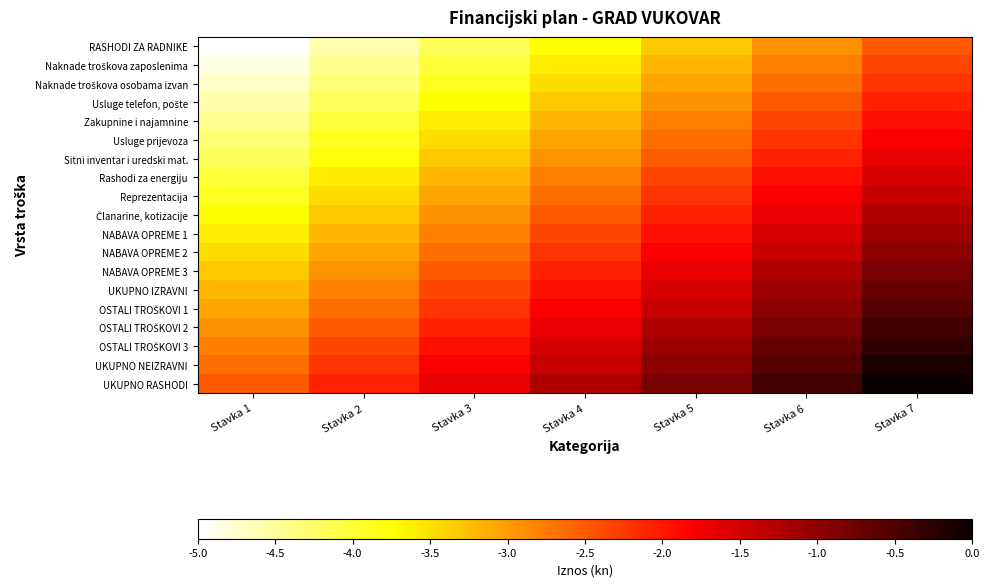

What is the total value across all series at Stavka 4?

-47.5